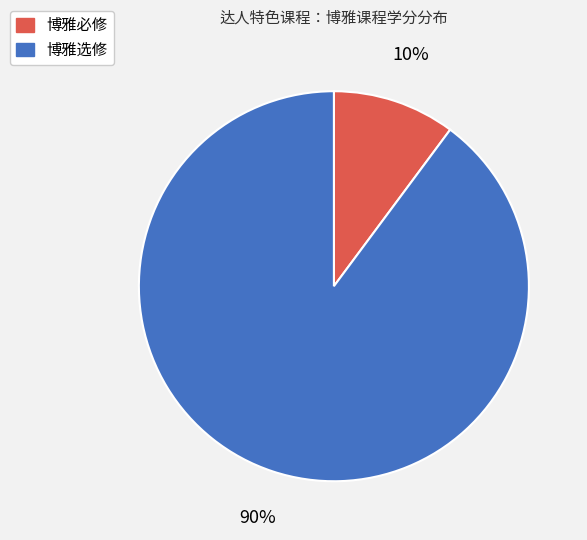

Is it true that 博雅选修 is 90% of the pie?

True